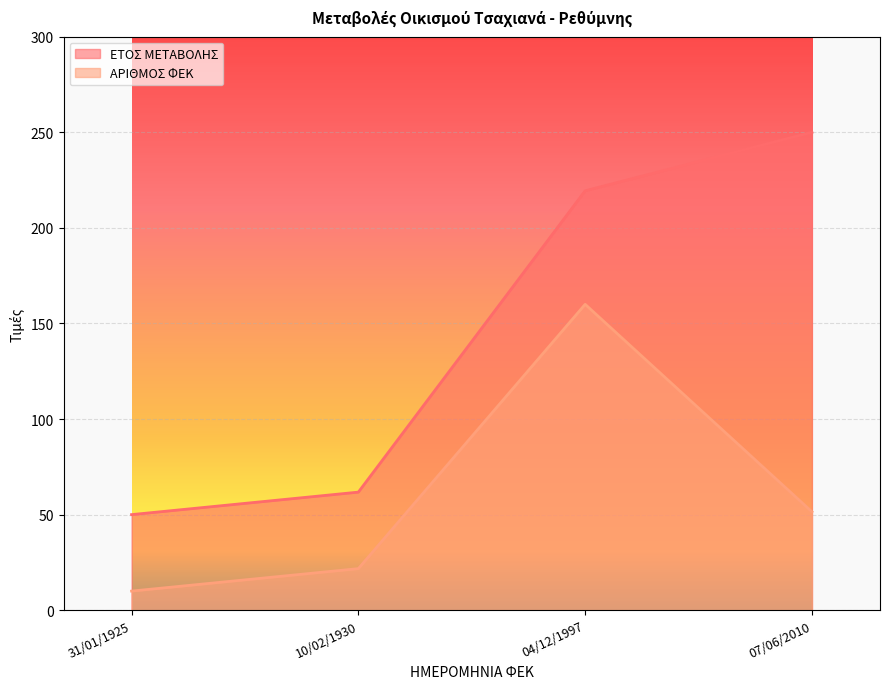

List the series in order of their peak value, lowest first.

ΑΡΙΘΜΟΣ ΦΕΚ, ΕΤΟΣ ΜΕΤΑΒΟΛΗΣ